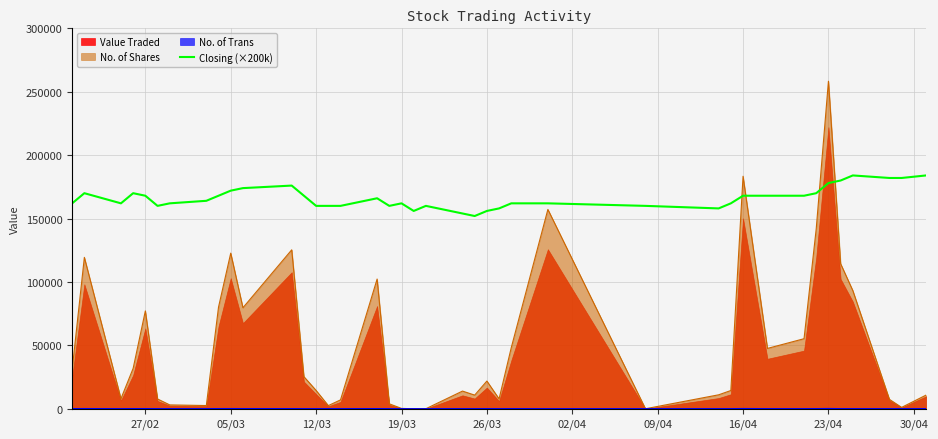

Which series ends up on top after the final intersection of Closing (×200k) and No. of Shares?

Closing (×200k)